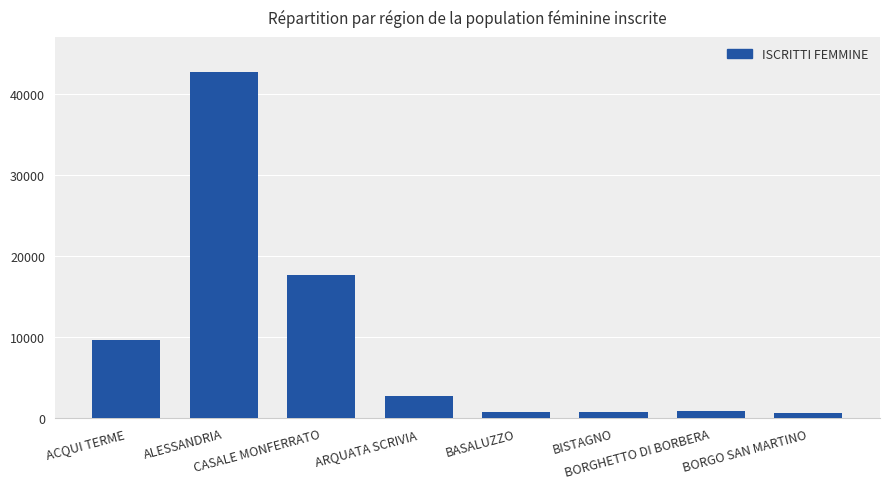

What is the difference between the maximum and minimum values?

42104